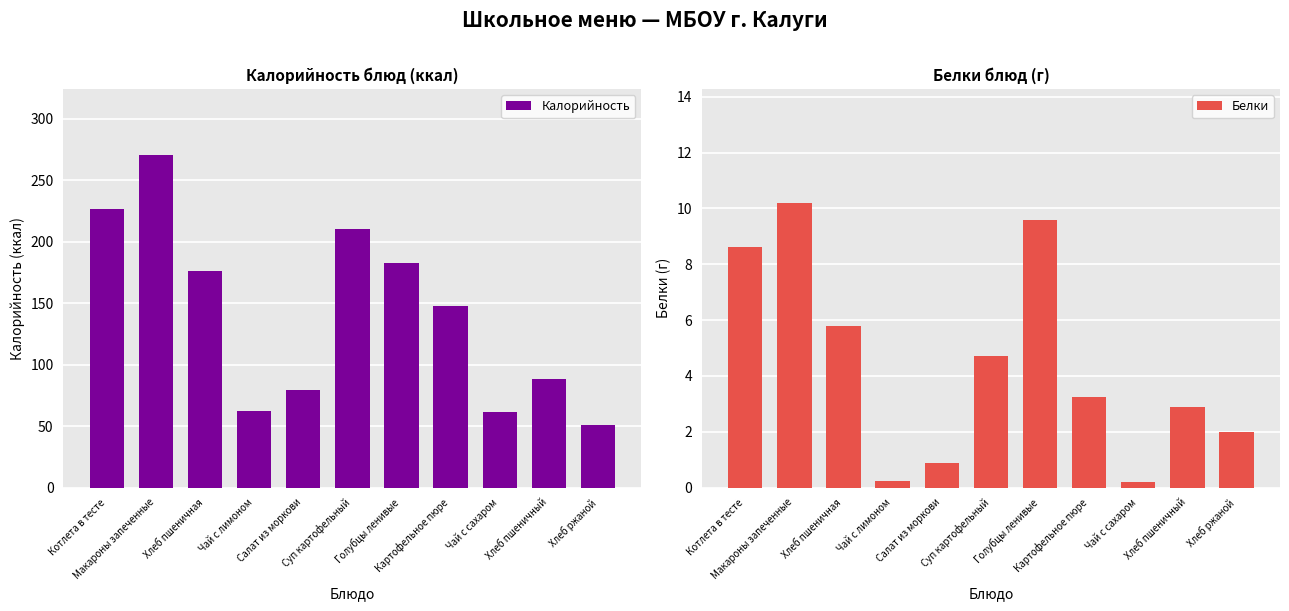

How many groups of bars are there?

11